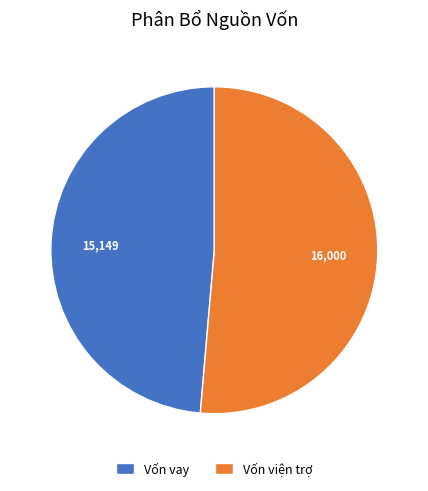

The Vốn vay slice represents 49% of the pie. True or false?

True